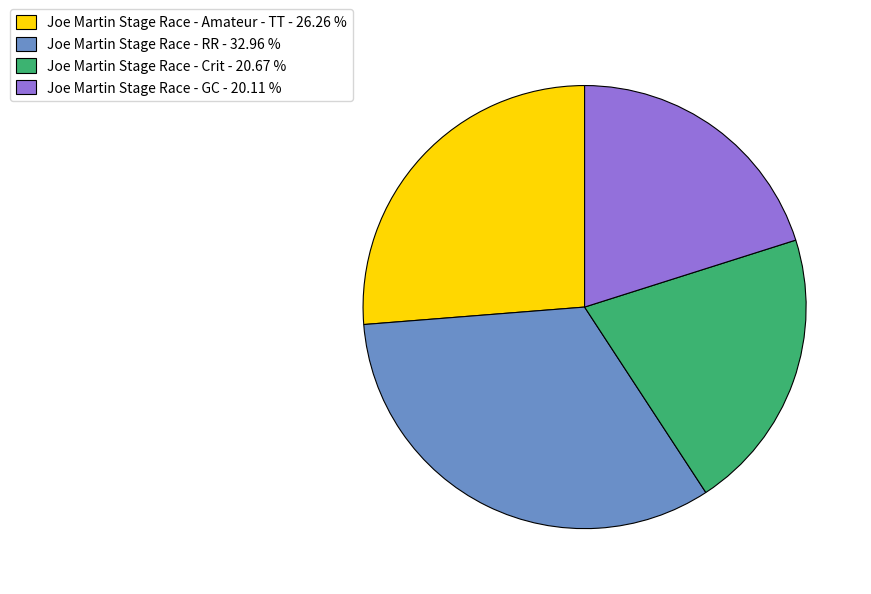

Is Joe Martin Stage Race - Amateur - TT the majority of the pie?

No